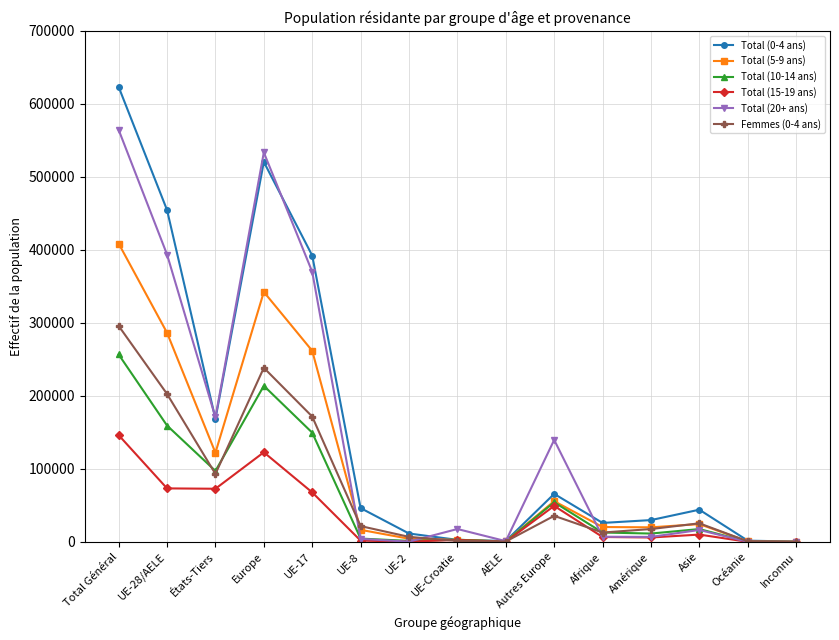

What are all the series names shown in the legend?

Total (0-4 ans), Total (5-9 ans), Total (10-14 ans), Total (15-19 ans), Total (20+ ans), Femmes (0-4 ans)